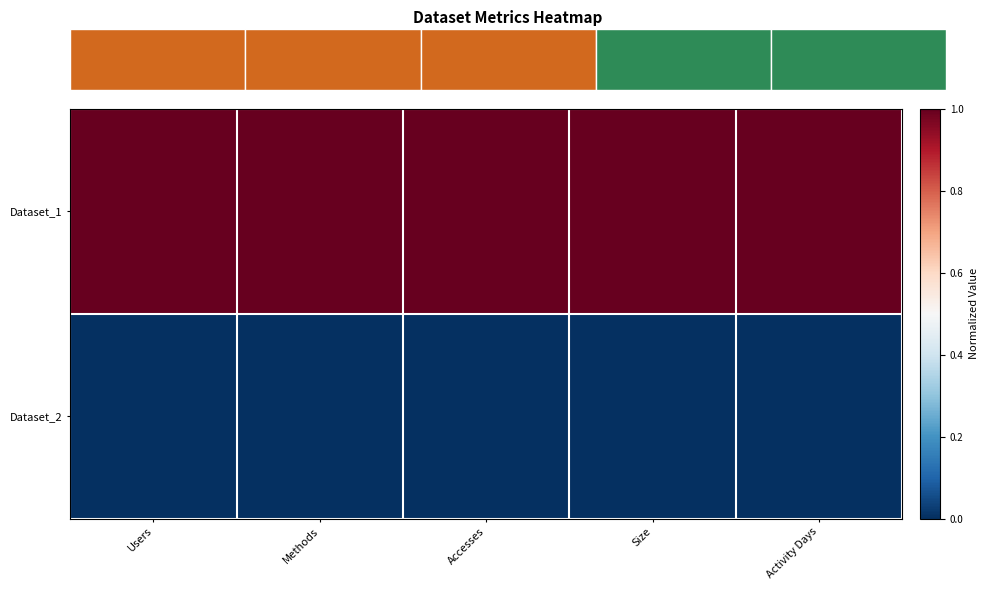

Which series has the largest total across all categories?

Dataset_1